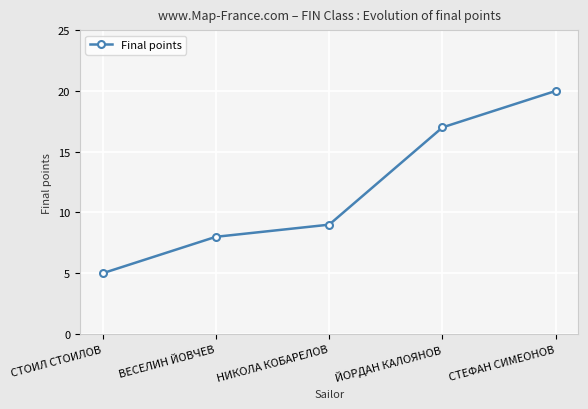

Approximately how many times larger is the value at СТОИЛ СТОИЛОВ compared to ВЕСЕЛИН ЙОВЧЕВ?

0.6